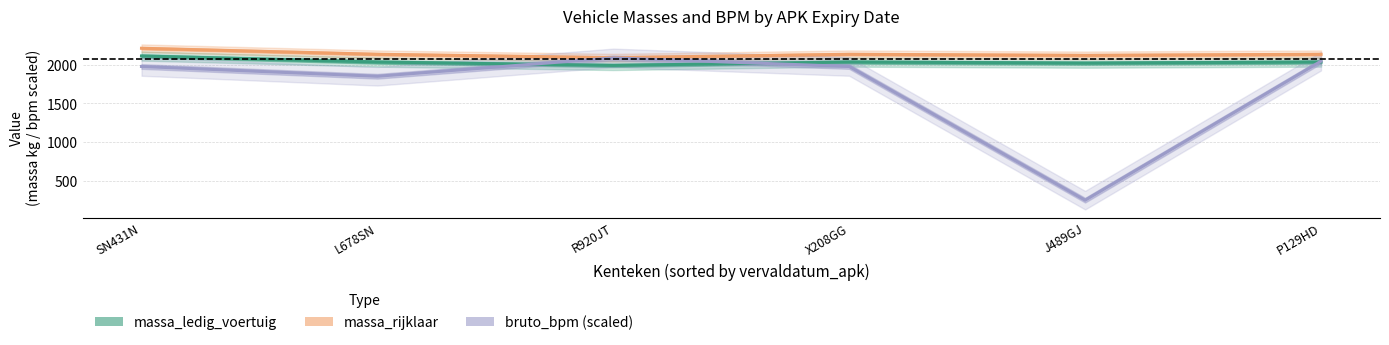

The value of bruto_bpm (scaled /7.5) at J489GJ is 247.6. True or false?

True